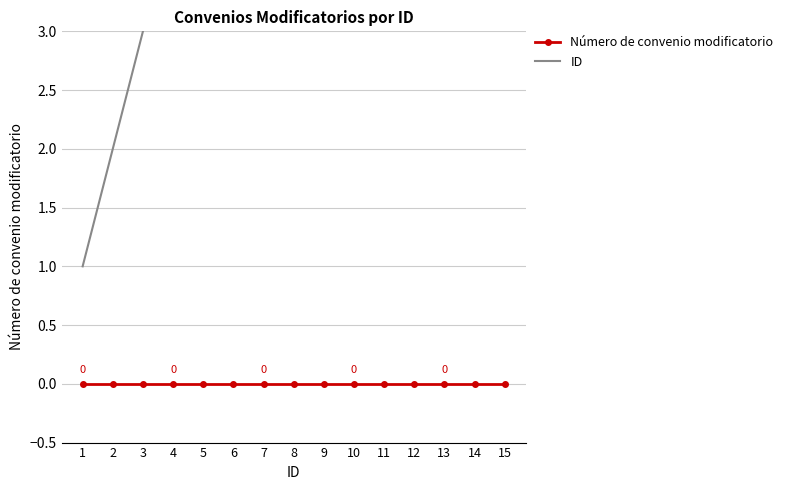

The Número de convenio modificatorio series shows 0 at 15. True or false?

True